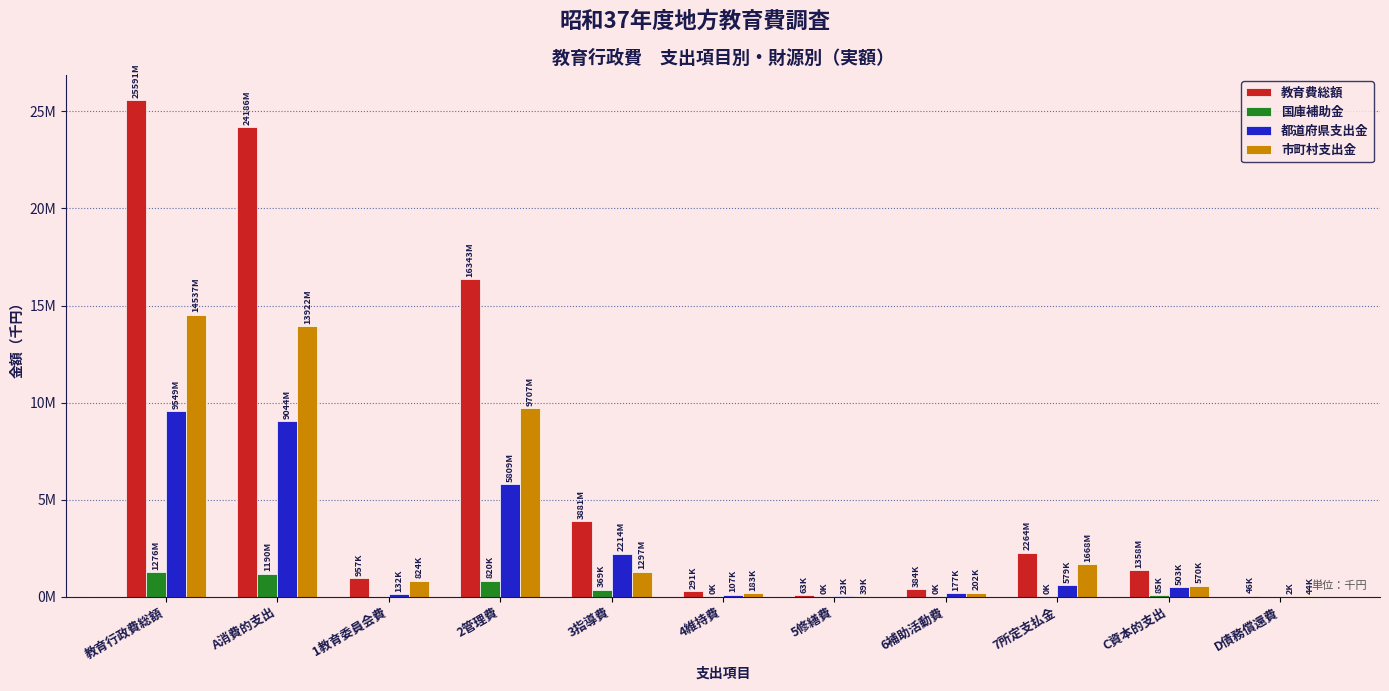

What are all the series names shown in the legend?

教育費総額, 国庫補助金, 都道府県支出金, 市町村支出金